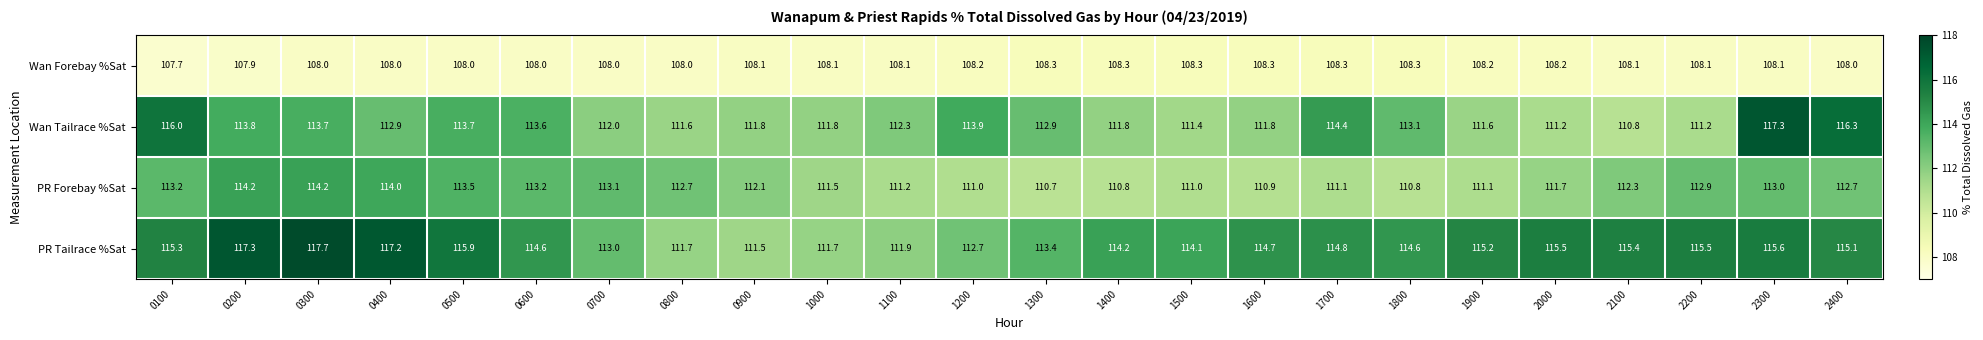

Count the number of data series in this chart.

4